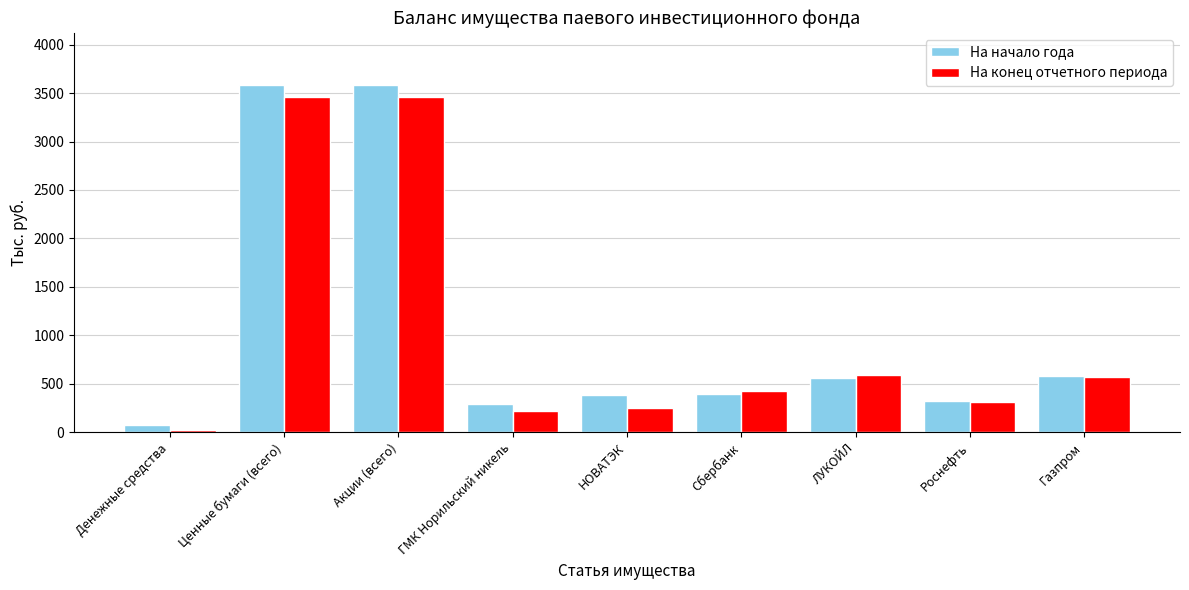

Which series has the largest total across all categories?

На начало года